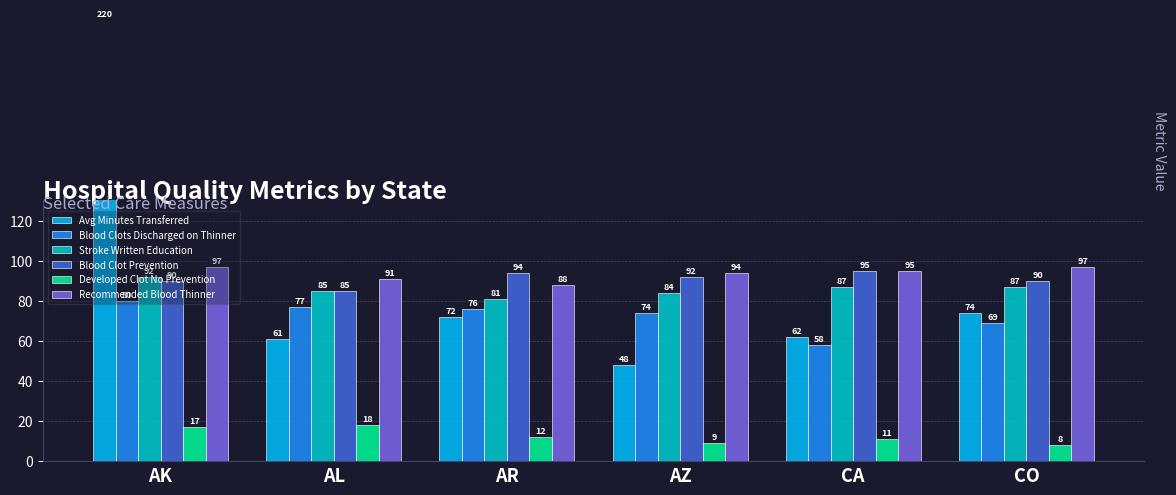

What is the difference between the maximum and minimum values in the Blood Clot Prevention series?

10